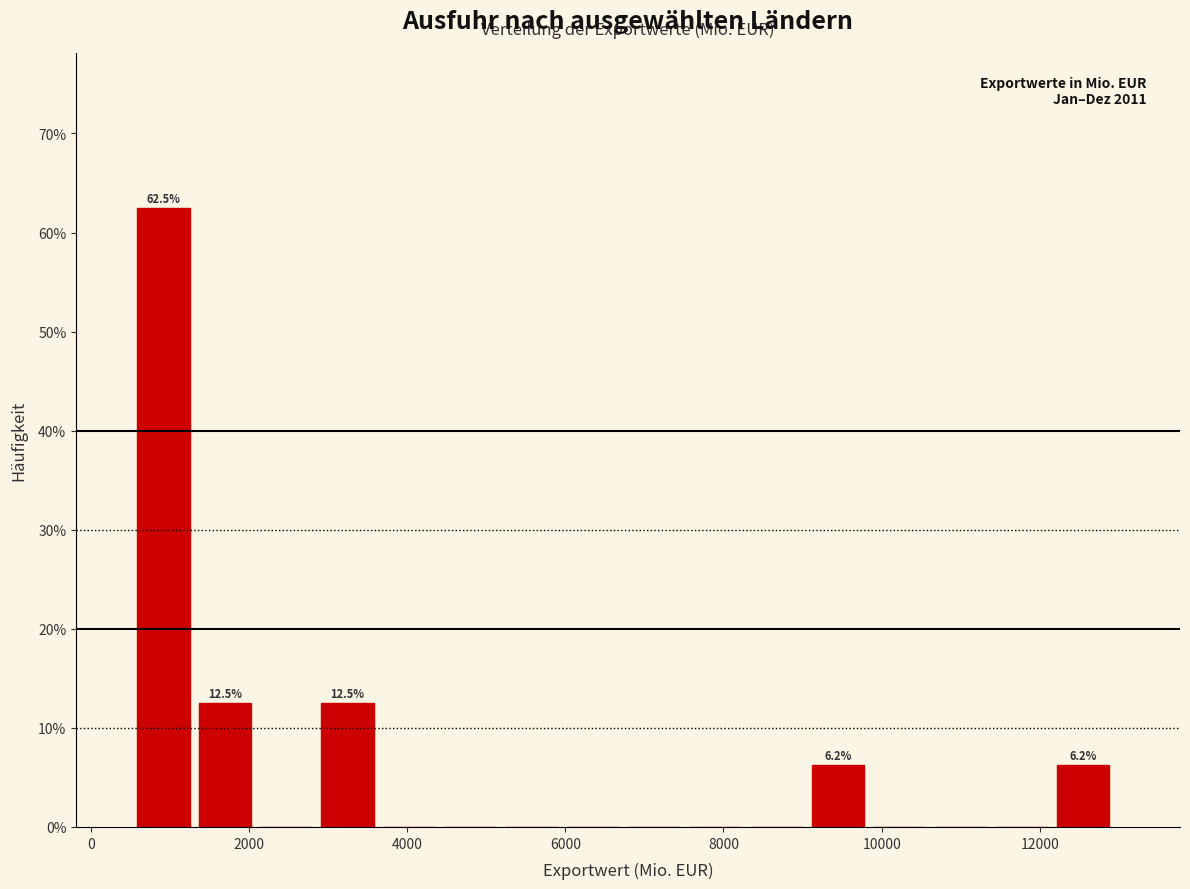

Around what value on the x-axis is the tallest bar? Give the approximate position of its centre, as read against the axis.

1000